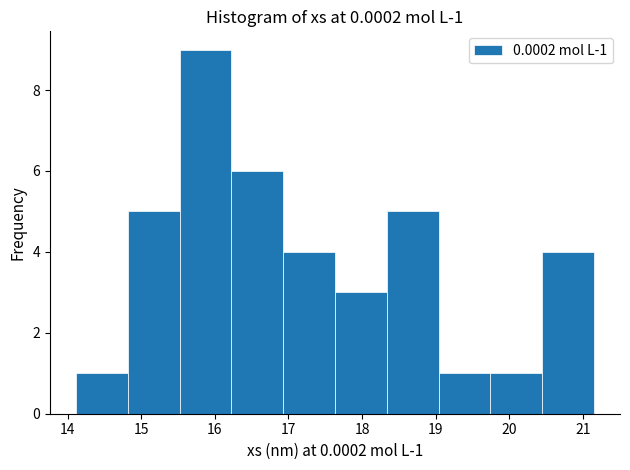

Which range on the x-axis has the tallest bar?

15.5 to 16.2